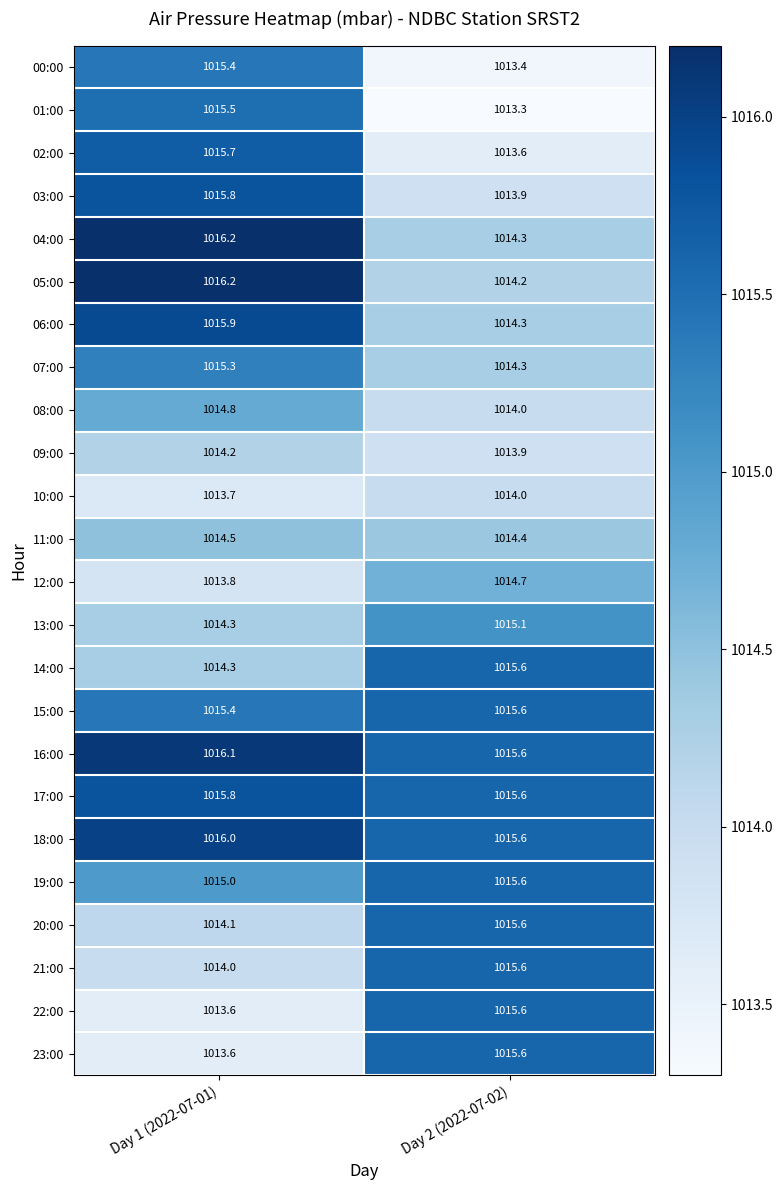

How many data points in 23:00 are above 1015?

1